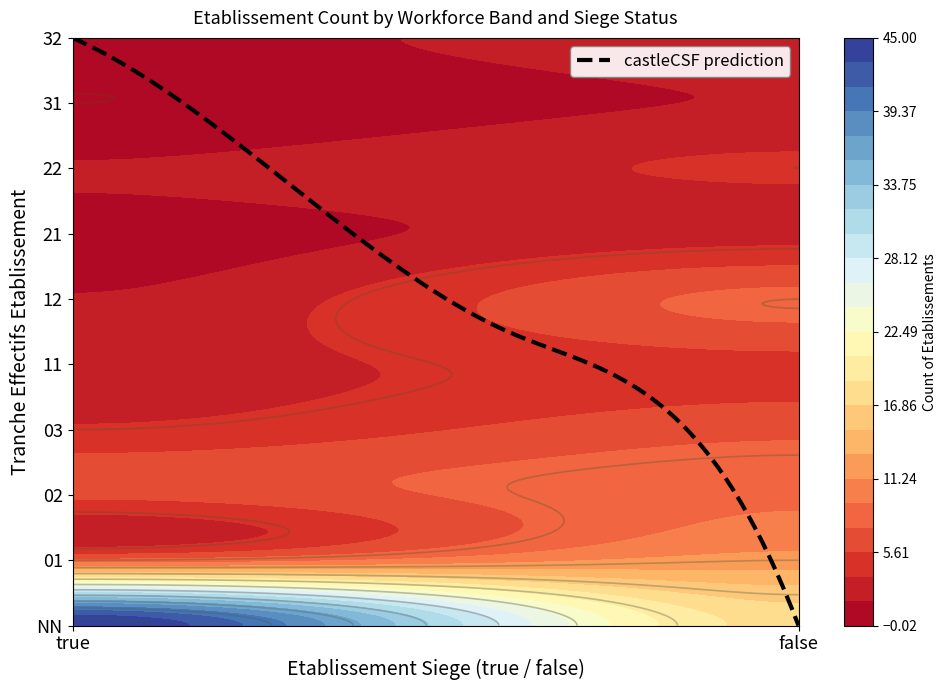

Which category has the lowest value across all series?

31_true